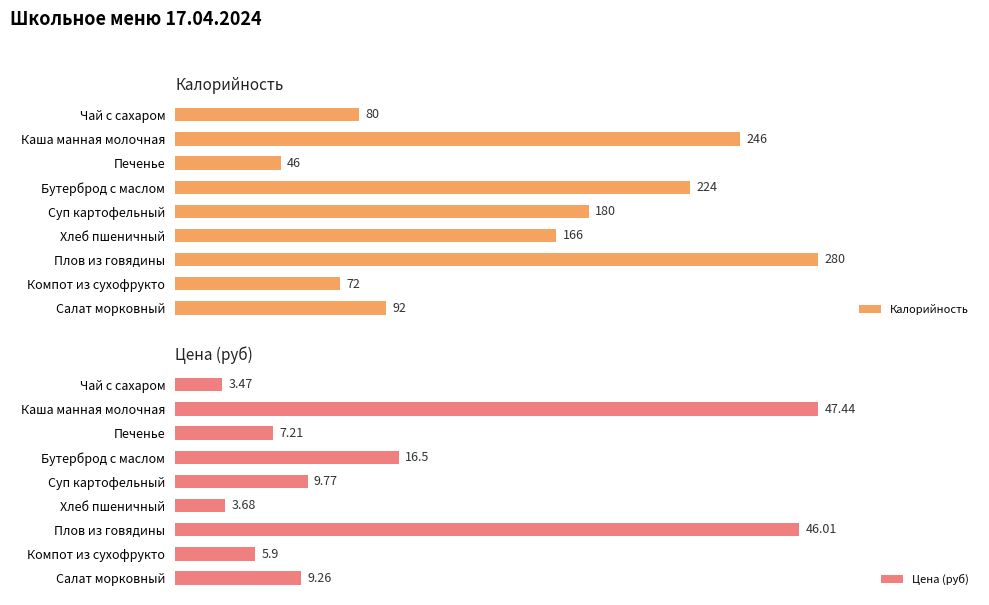

What is the difference between the second highest and second lowest values in the Цена (руб) series?

42.3